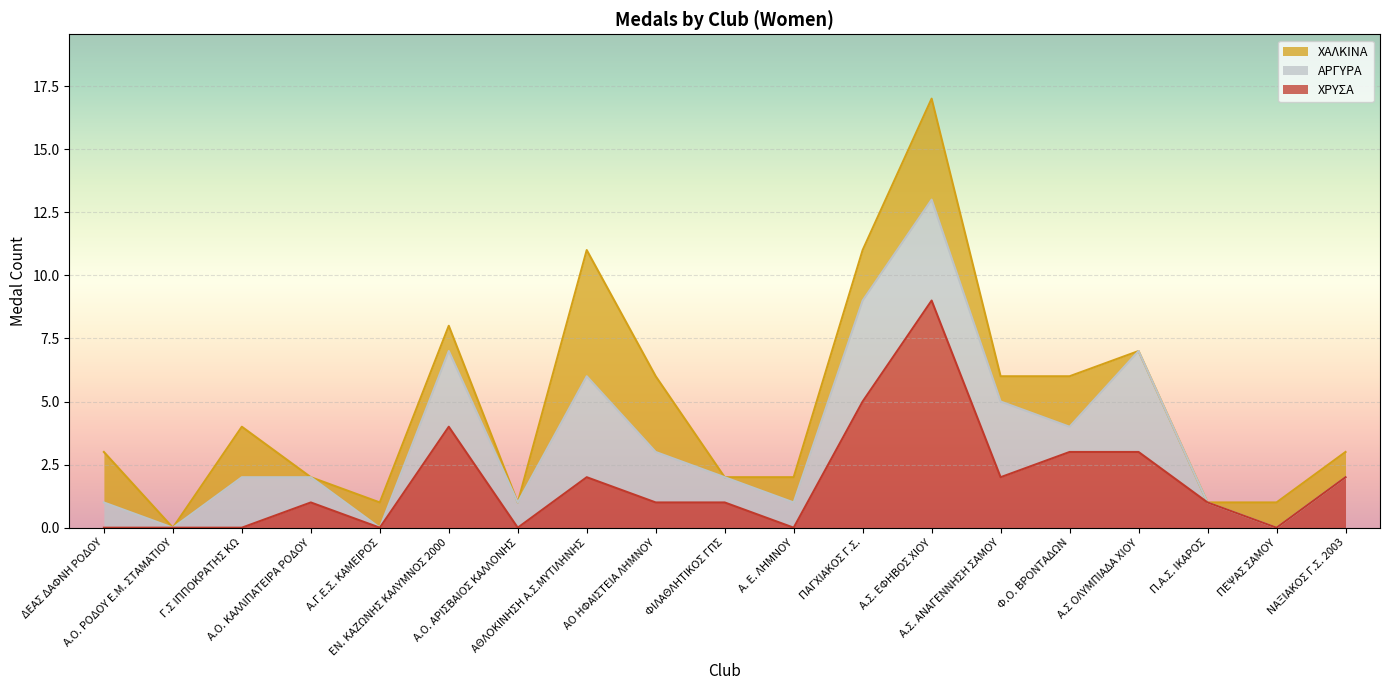

At which label does ΧΡΥΣΑ first exceed 1?

ΕΝ. ΚΑΖΩΝΗΣ ΚΑΛΥΜΝΟΣ 2000